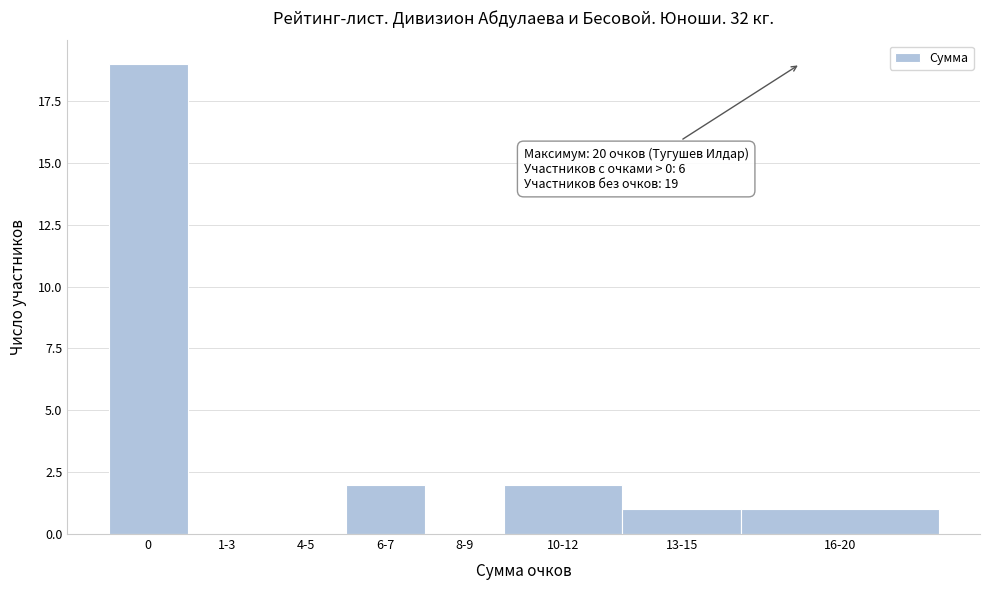

Reading left to right, extract all data points from this chart.

0=19	1-3=0	4-5=0	6-7=2	8-9=0	10-12=2	13-15=1	16-20=1